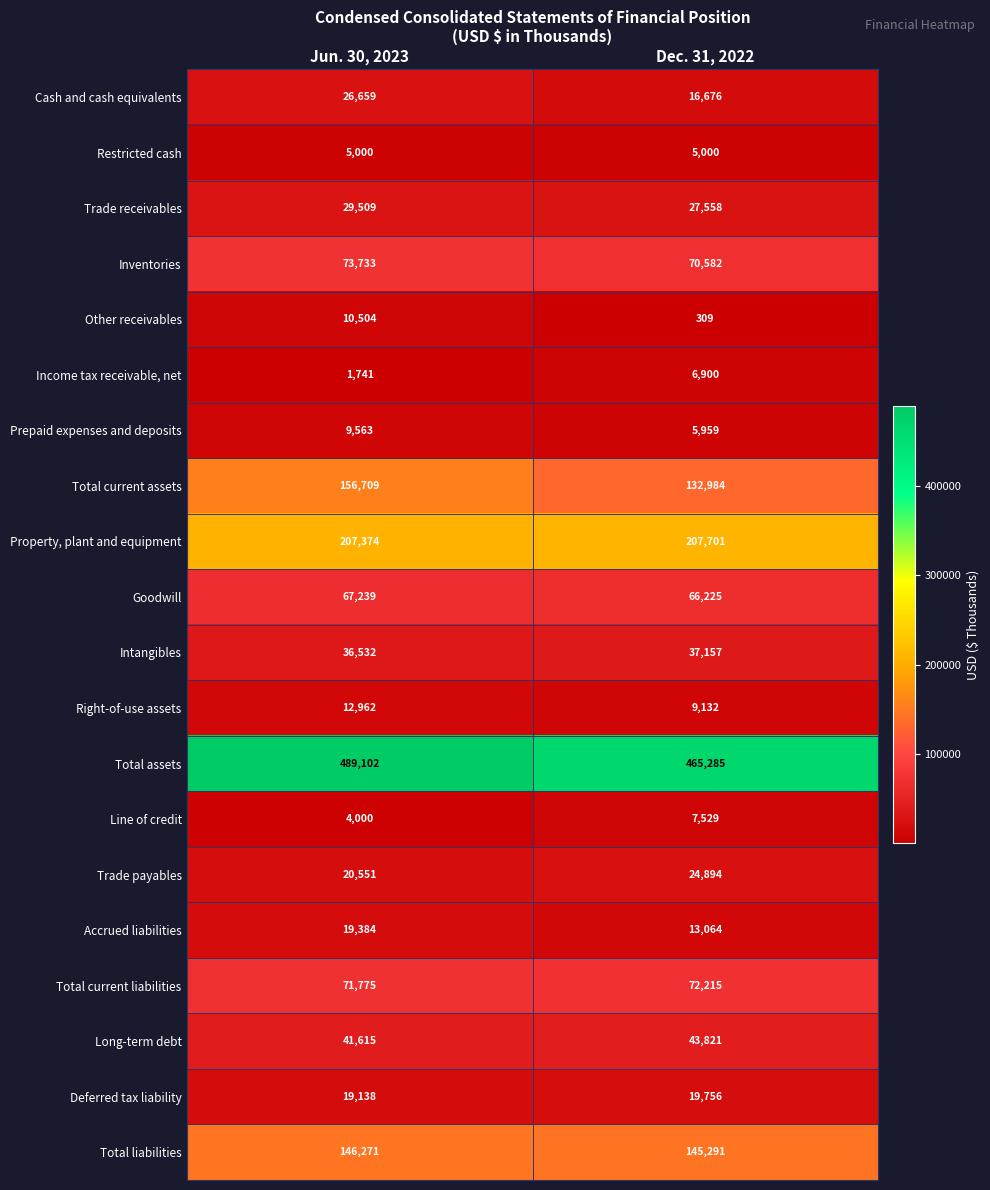

The Prepaid expenses and deposits series shows 5812 at Jun. 30, 2023. True or false?

False